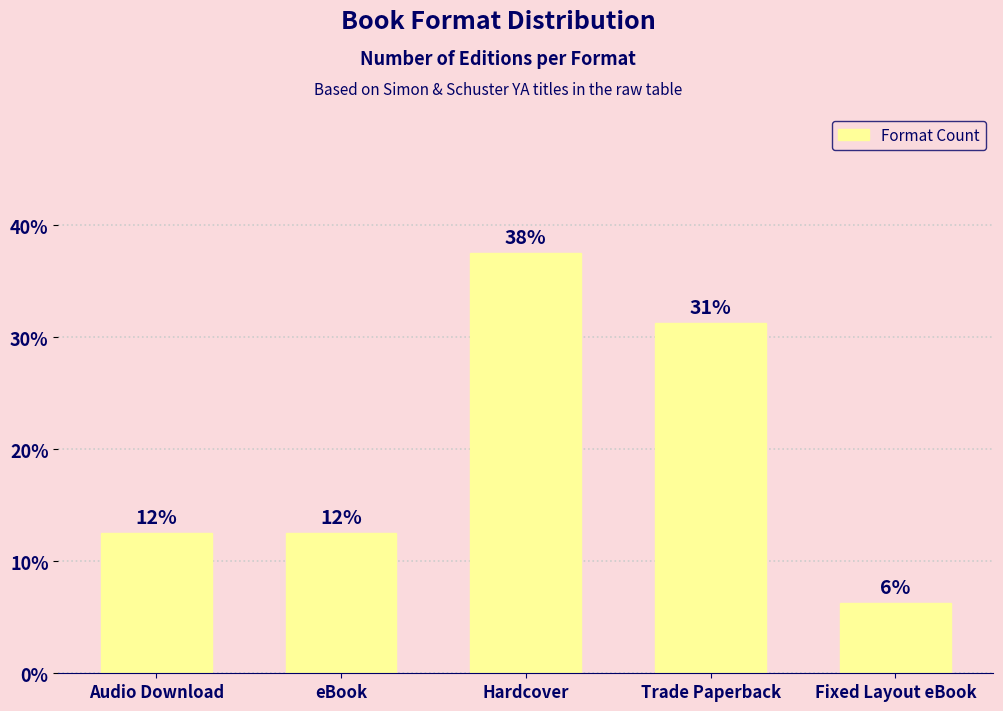

Are the bars horizontal?

No